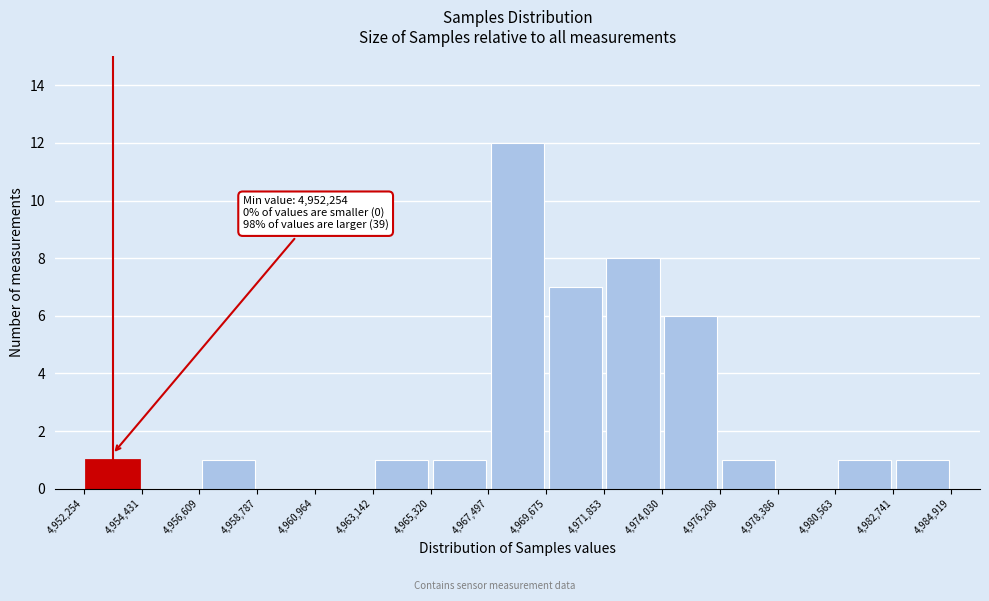

Over which range of the x-axis is the bar tallest?

4,967,497 to 4,969,675